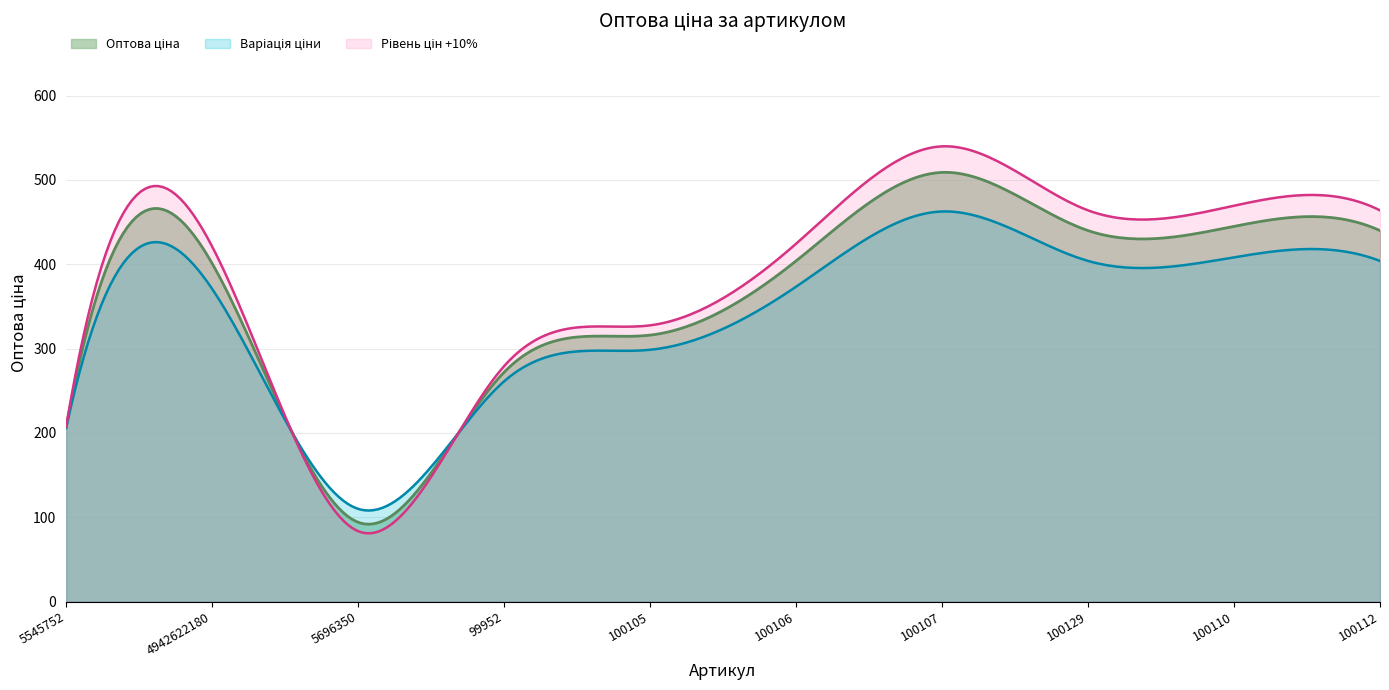

How many data points are above 404?

4